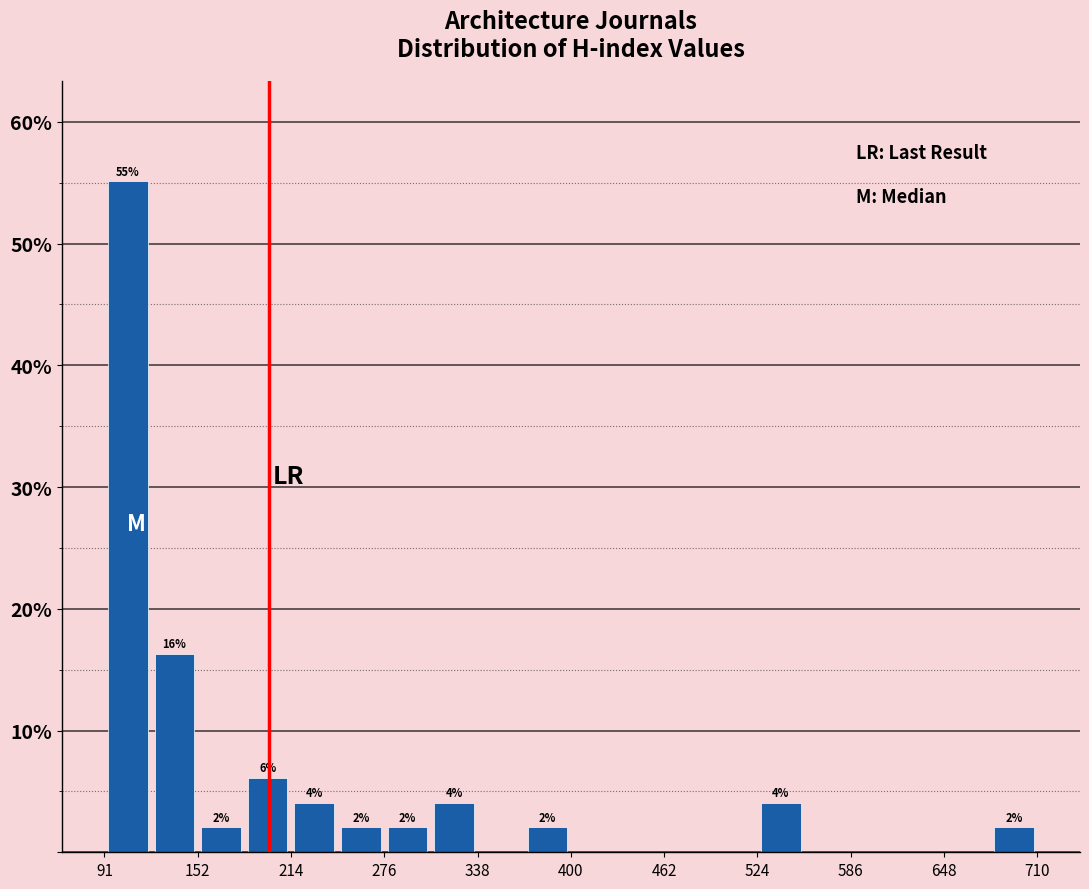

Read against the x-axis, roughly where is the centre of the tallest bar?

110